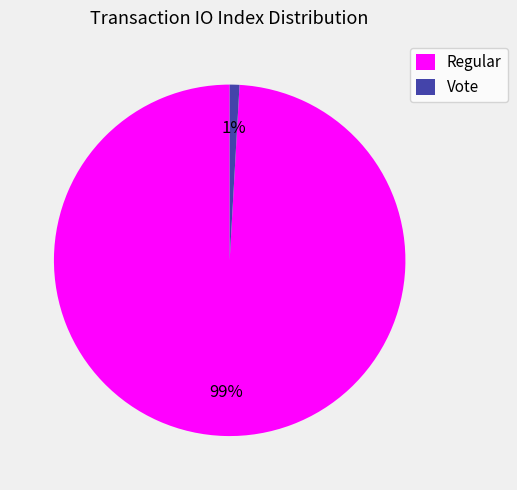

To the nearest percent, what is the average slice percentage?

50%